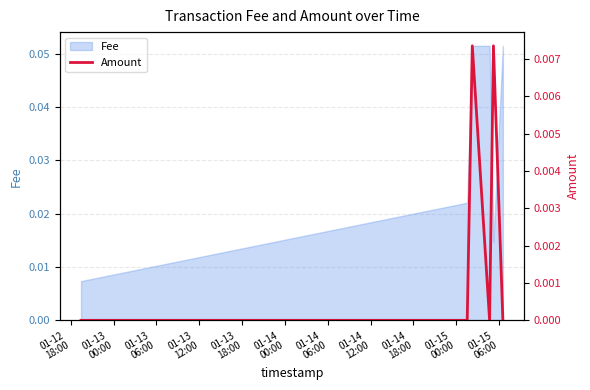

What position from the left is 01-13
00:00?

2